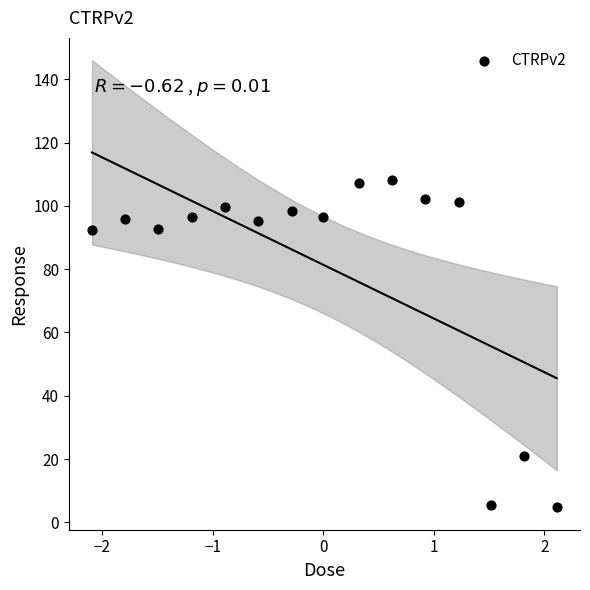

What is the range of X values (max minus min)?

4.2